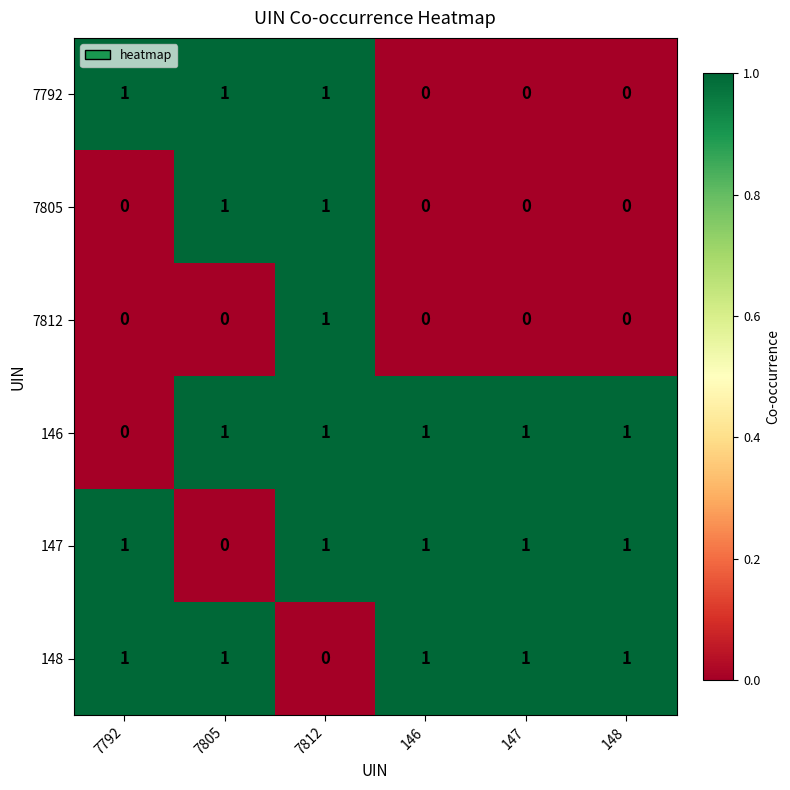

At which category is the sum across all series the highest?

7812